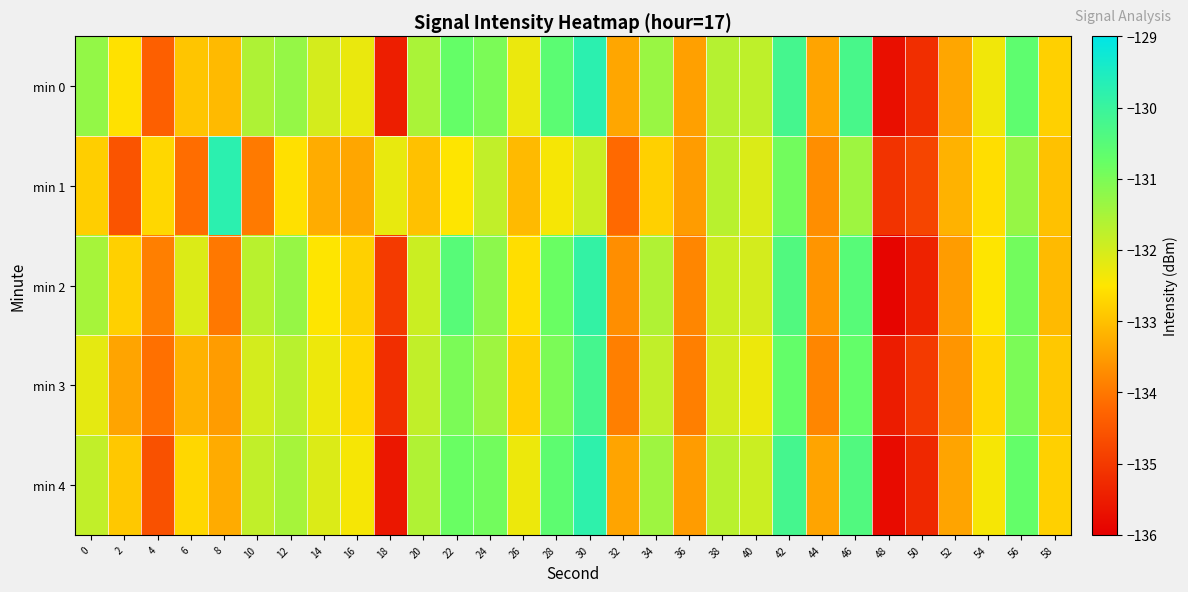

What is the greatest value displayed?

-129.7